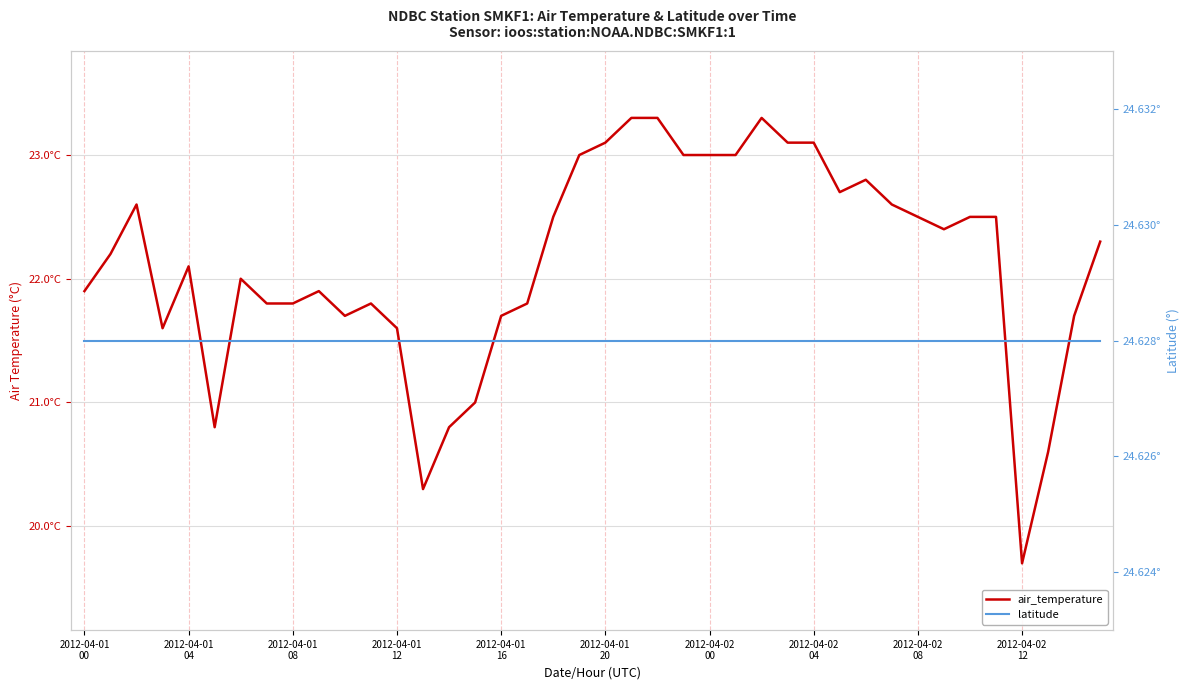

True or false: air_temperature and latitude cross at least once.

False